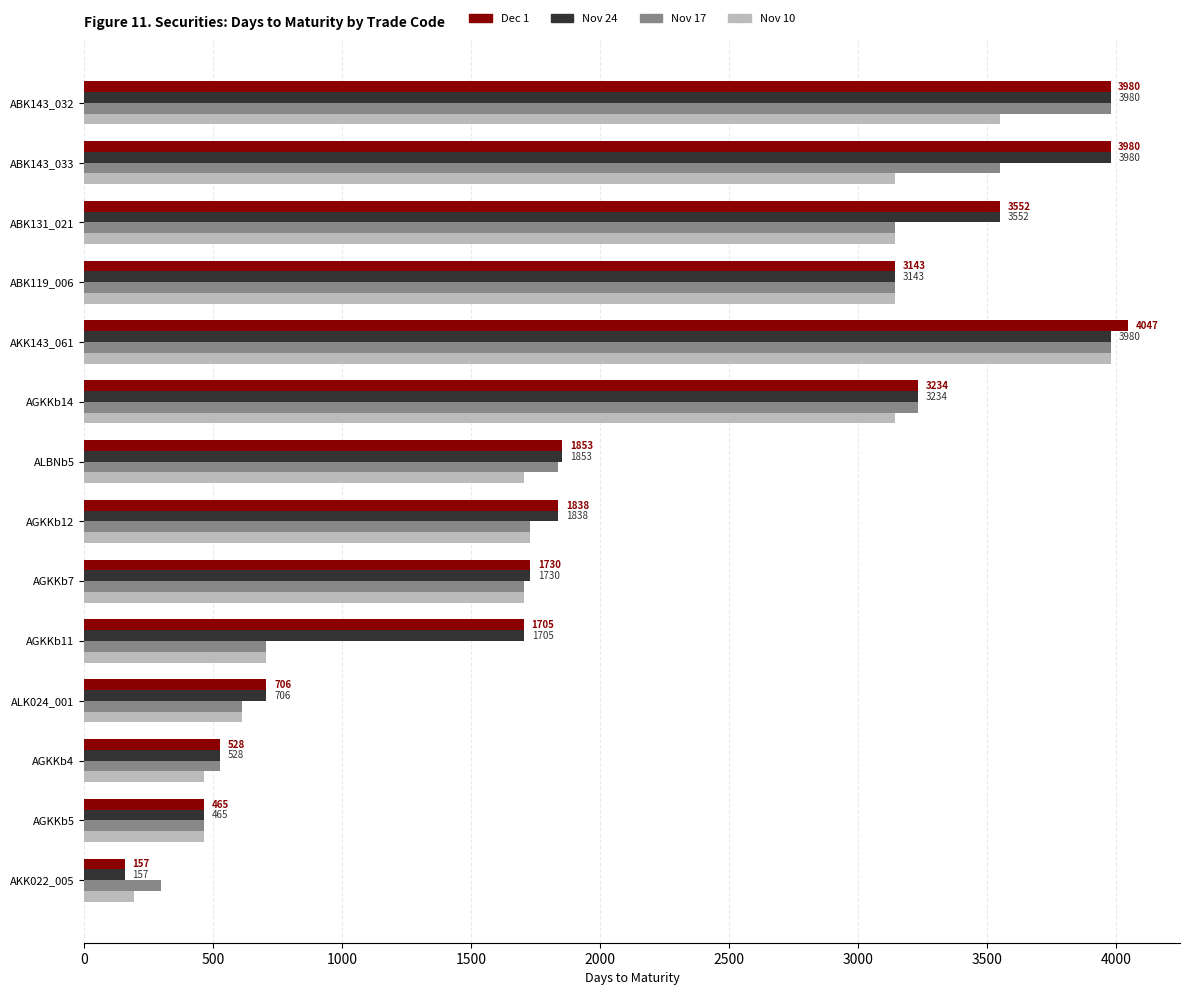

What is the sum of the Nov 10 values at AGKKb14 and ABK143_032?

6695